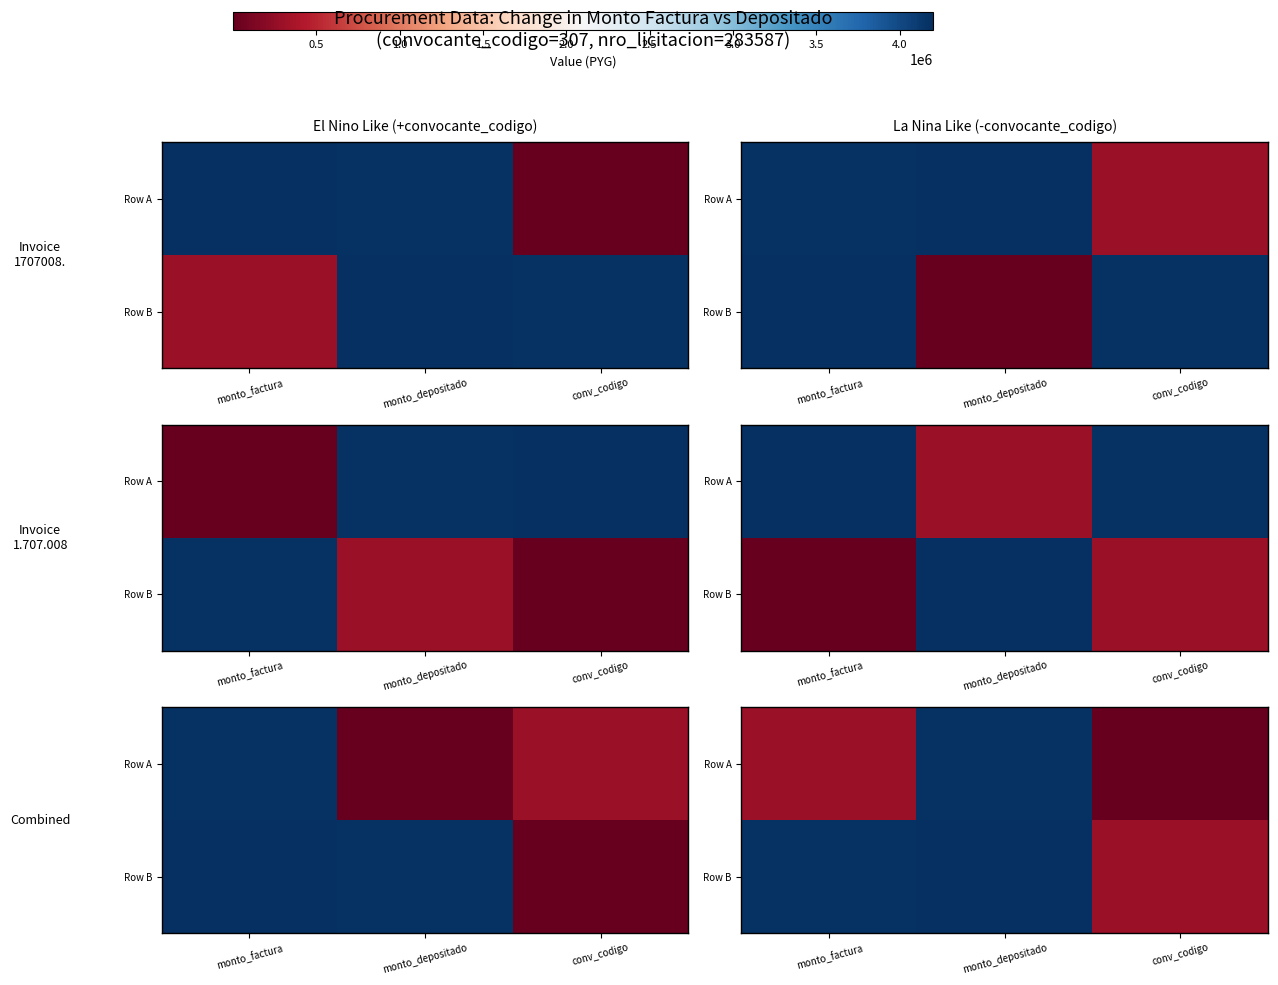

How many categories are shown in the chart?

3